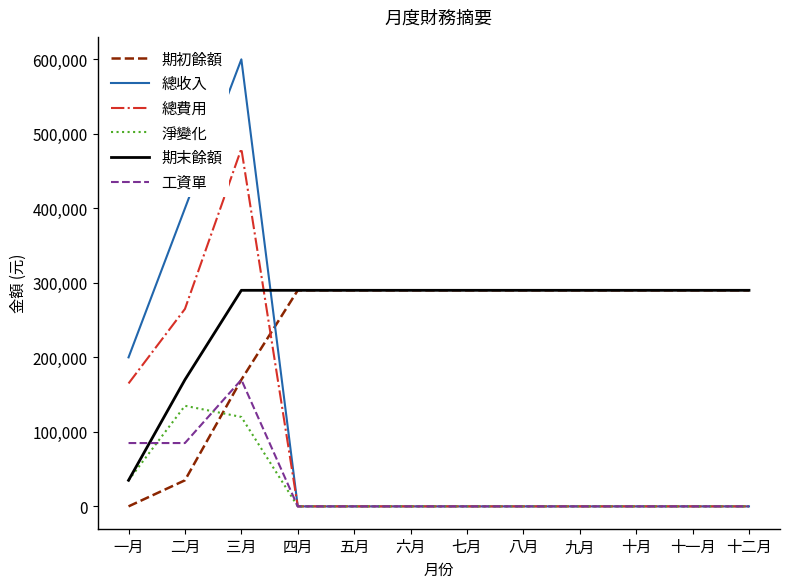

Count the number of data series in this chart.

6